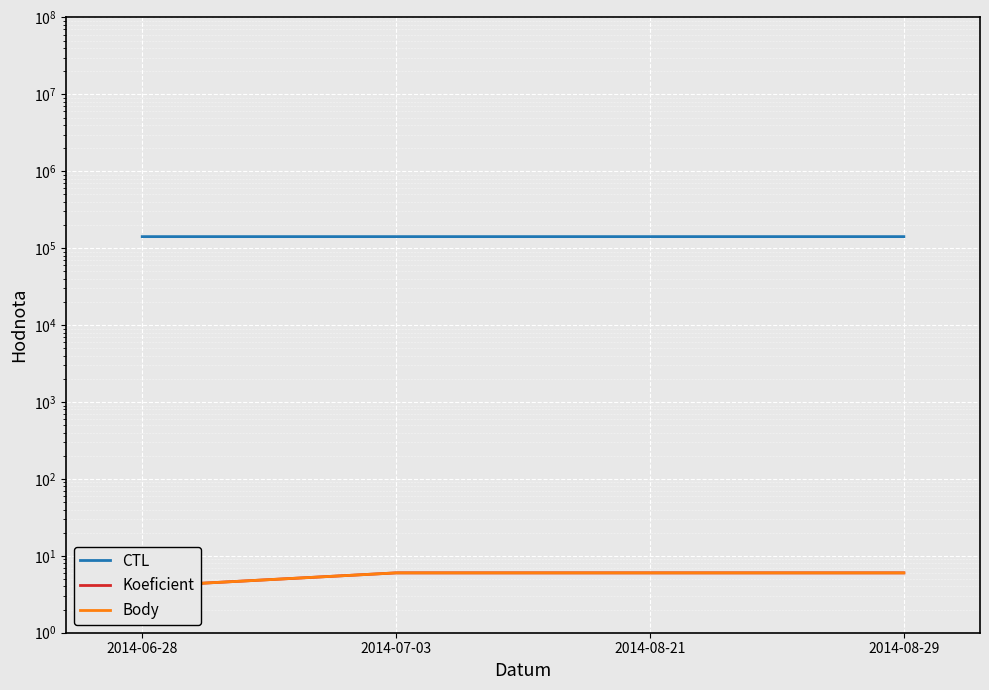

How many categories are shown in the chart?

4